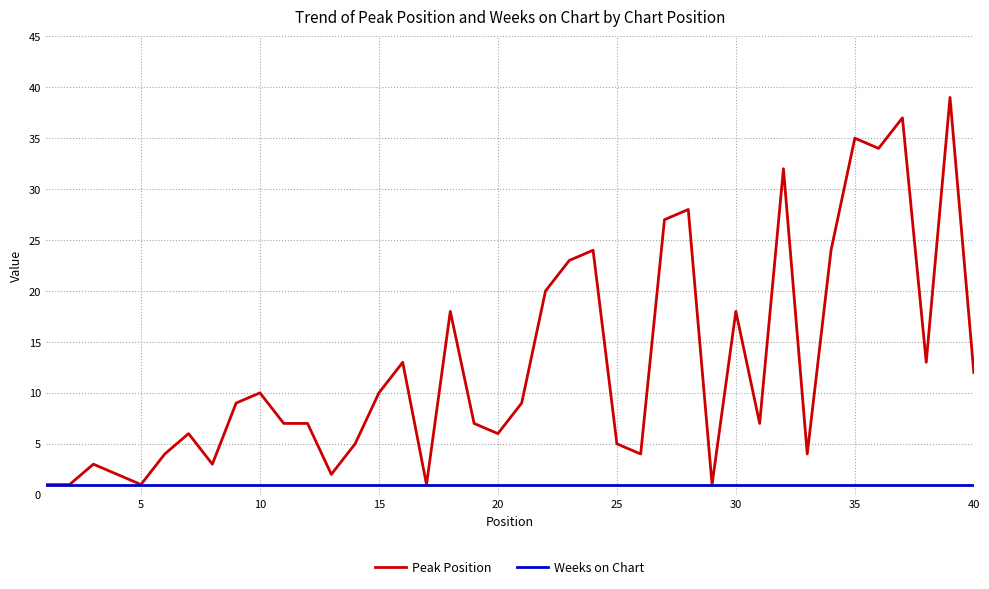

Rank the series by their average value, from lowest to highest.

Weeks on Chart, Peak Position